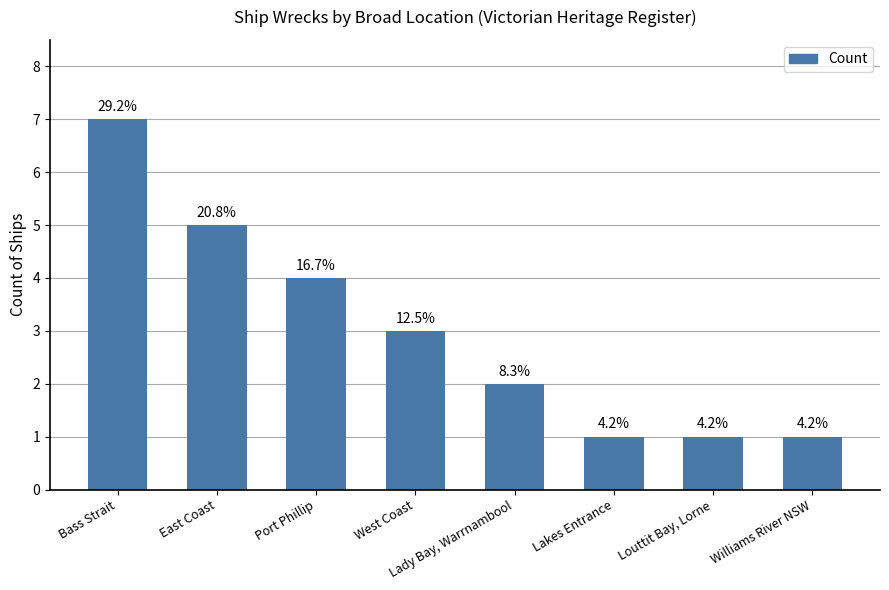

Reading left to right, transcribe all the data shown in this chart.

7	5	4	3	2	1	1	1